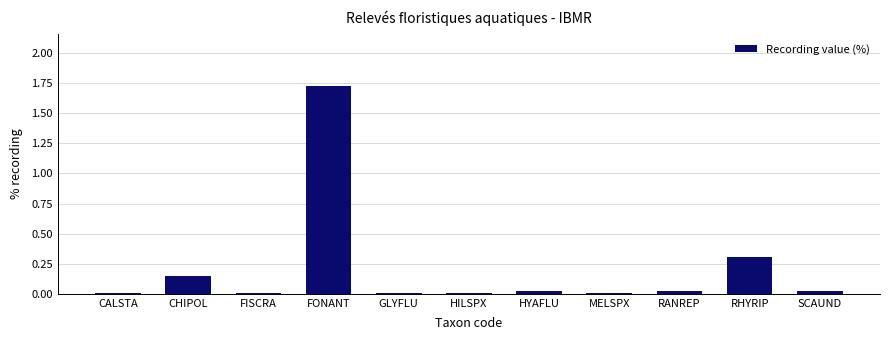

Between HILSPX and FONANT, which is larger?

FONANT